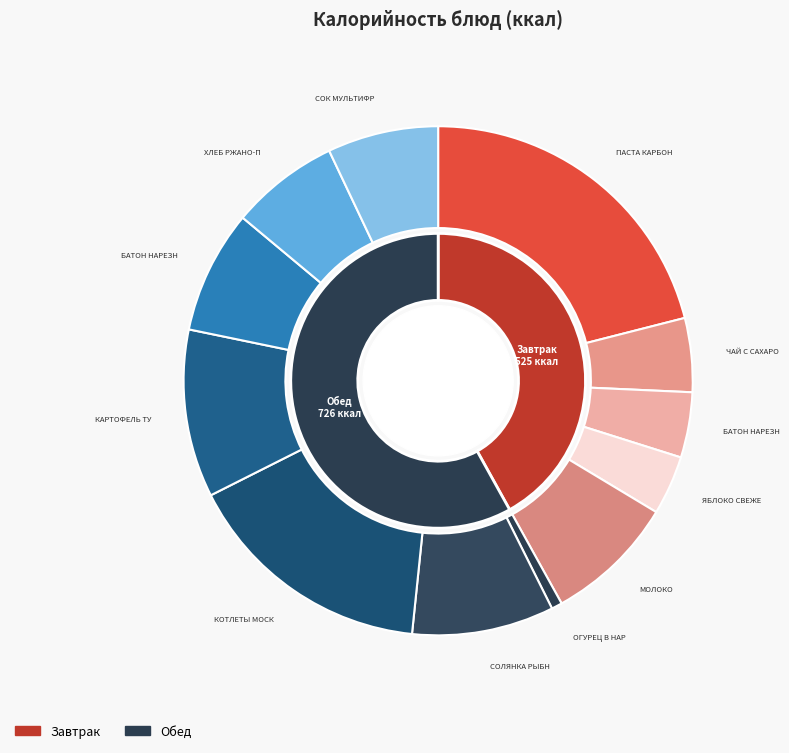

Is there a majority slice in this chart?

No